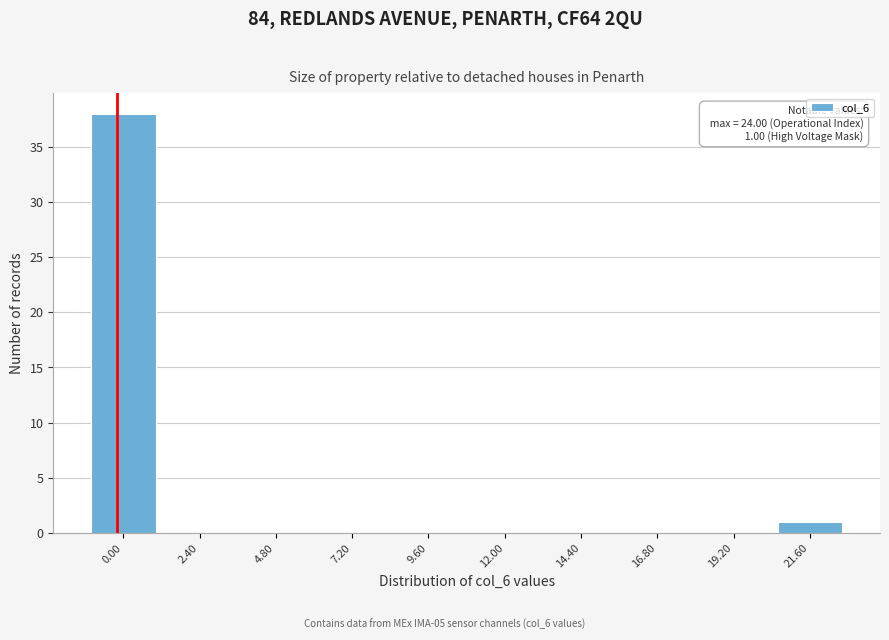

Reading right to left, what are all the values shown in this chart?

21.60=1	19.20=0	16.80=0	14.40=0	12.00=0	9.60=0	7.20=0	4.80=0	2.40=0	0.00=38